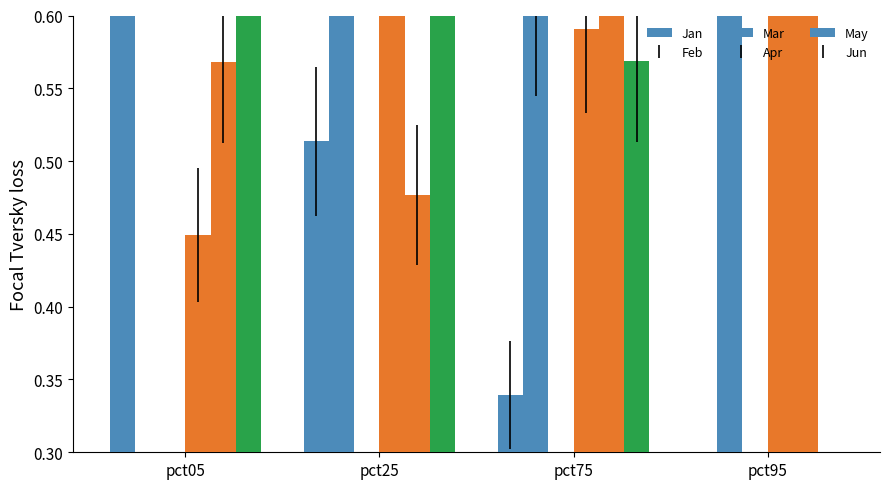

What is the spread (max minus min) of values at pct95?

1.4